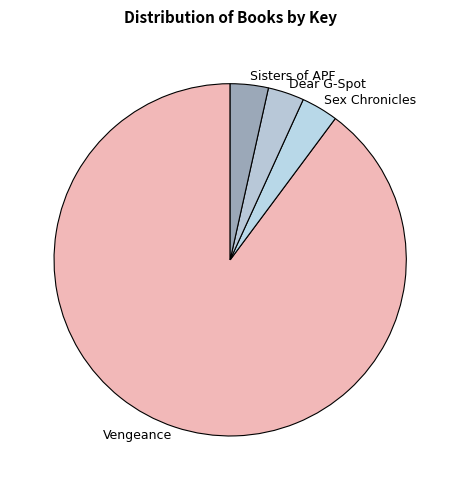

Is the sum of Dear G-Spot and Sisters of APF greater than half?

No